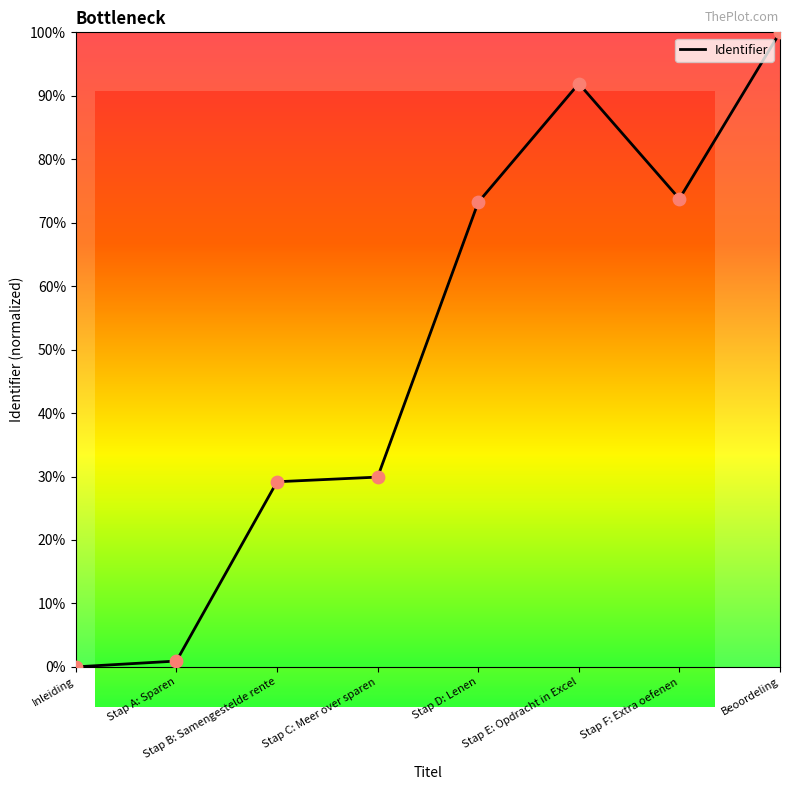

Which has a higher value, Stap D: Lenen or Stap A: Sparen?

Stap D: Lenen